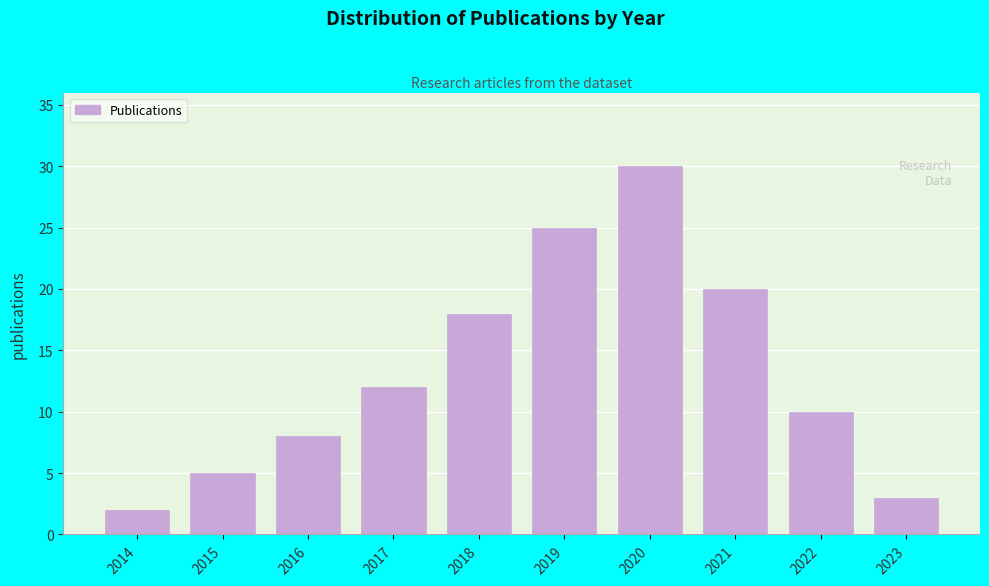

Reading right to left, transcribe all the data shown in this chart.

3	10	20	30	25	18	12	8	5	2